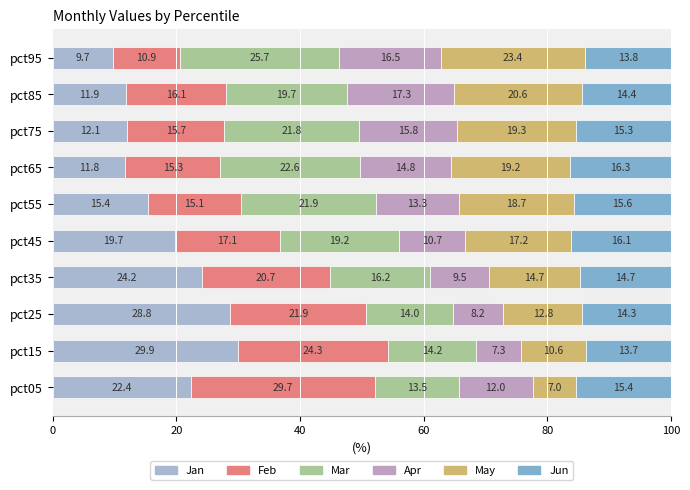

How many values in the Jan series are below 19?

5